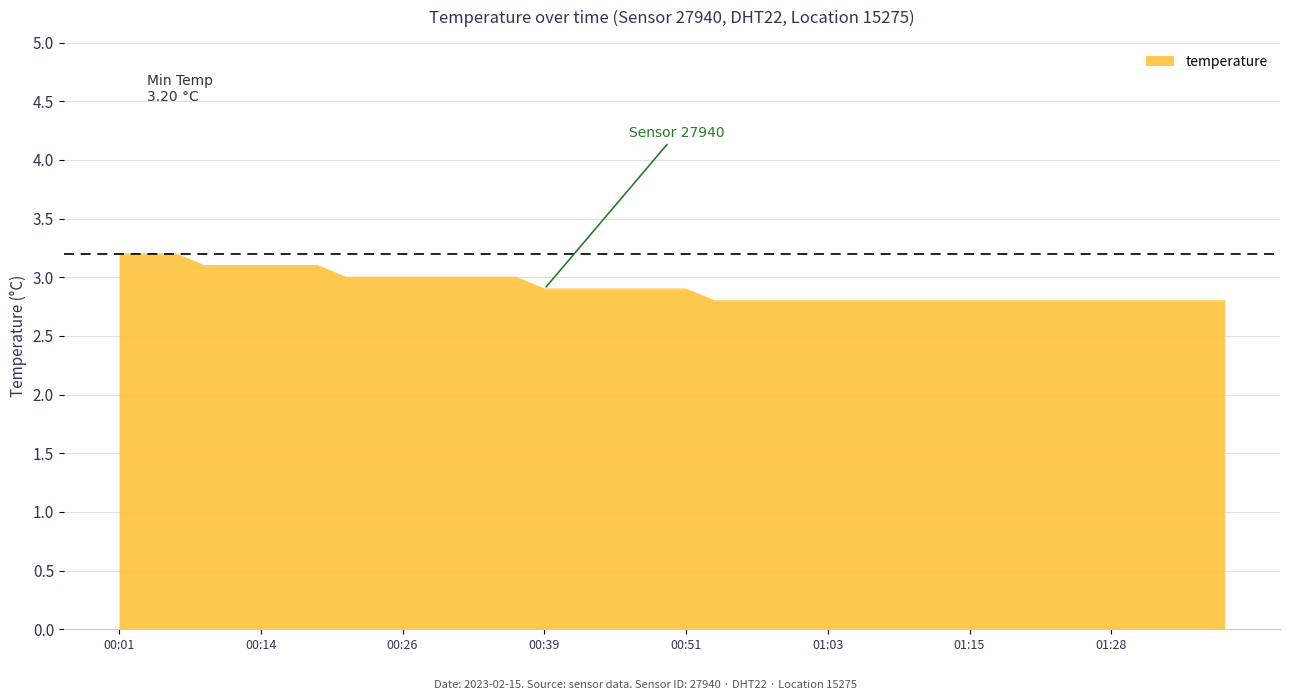

What is the difference between the maximum and minimum values?

0.4